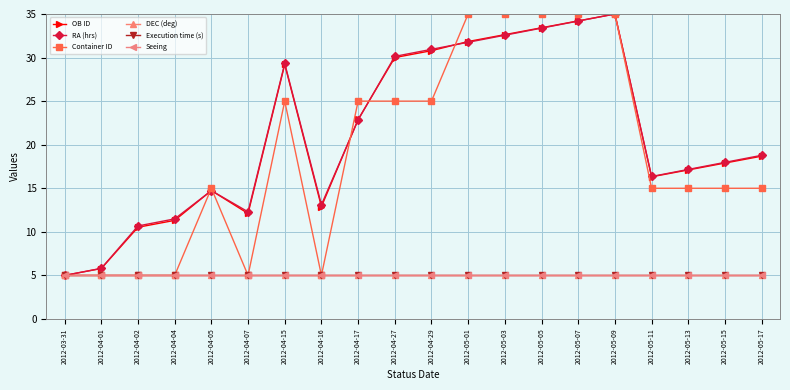

How many times do RA (hrs) and OB ID cross each other?

5